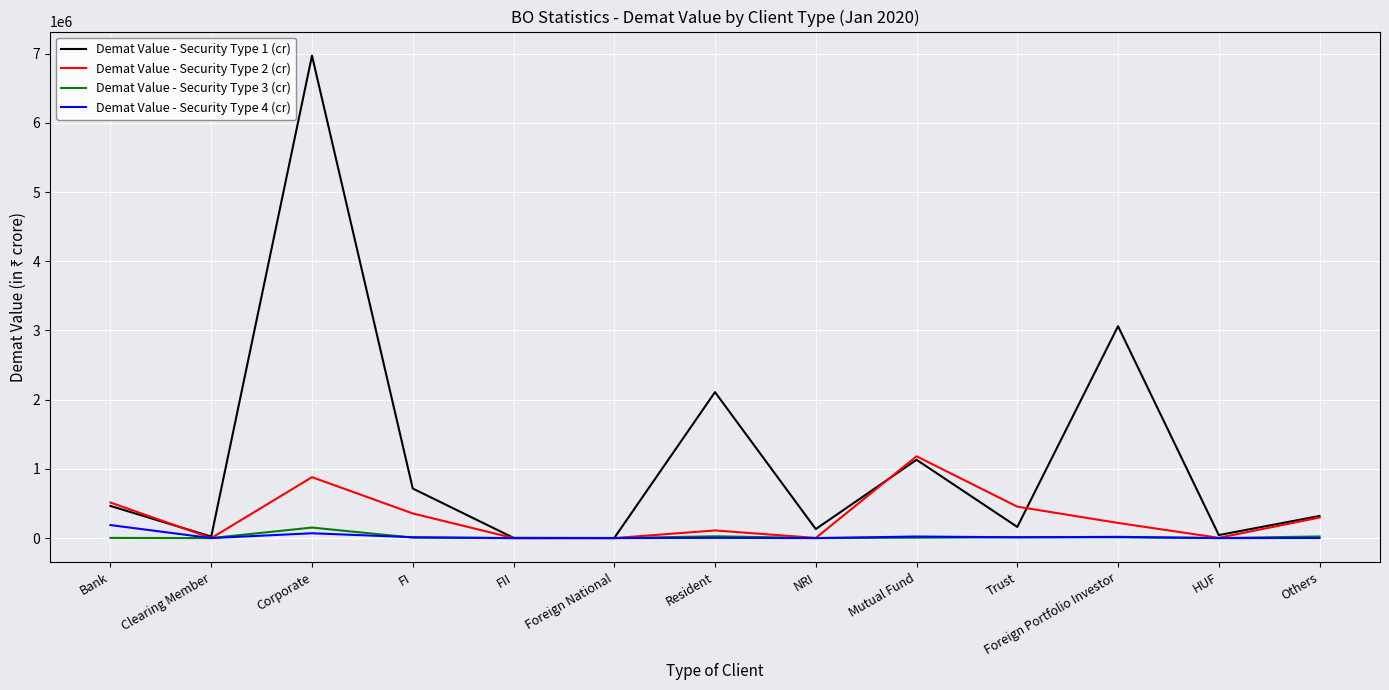

What is the maximum value shown in the chart?

6970477.3